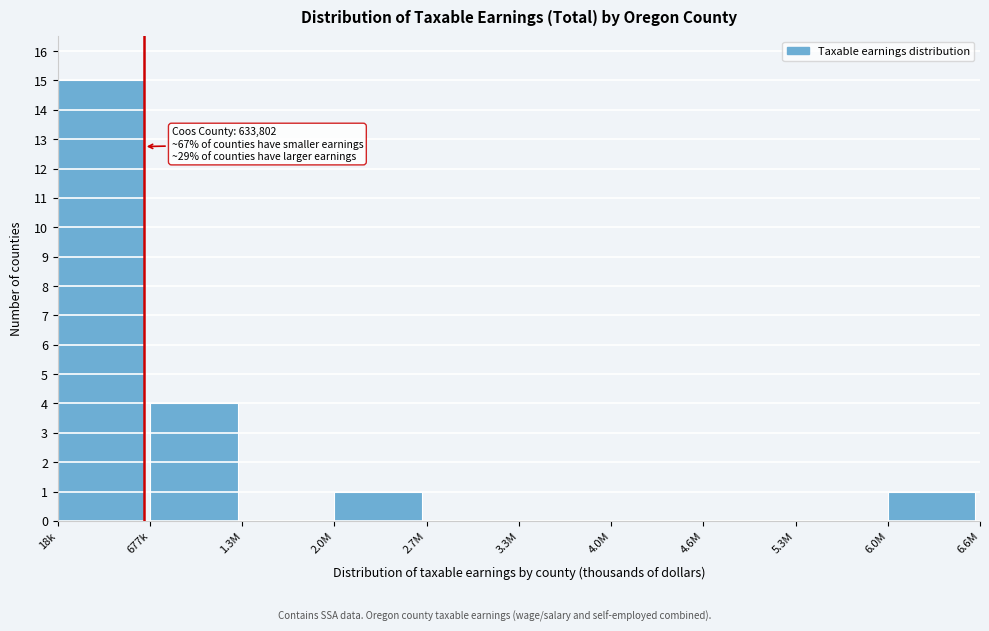

Reading left to right, extract all data points from this chart.

18k=15	677k=4	1.3M=0	2.0M=1	2.7M=0	3.3M=0	4.0M=0	4.6M=0	5.3M=0	6.0M=1